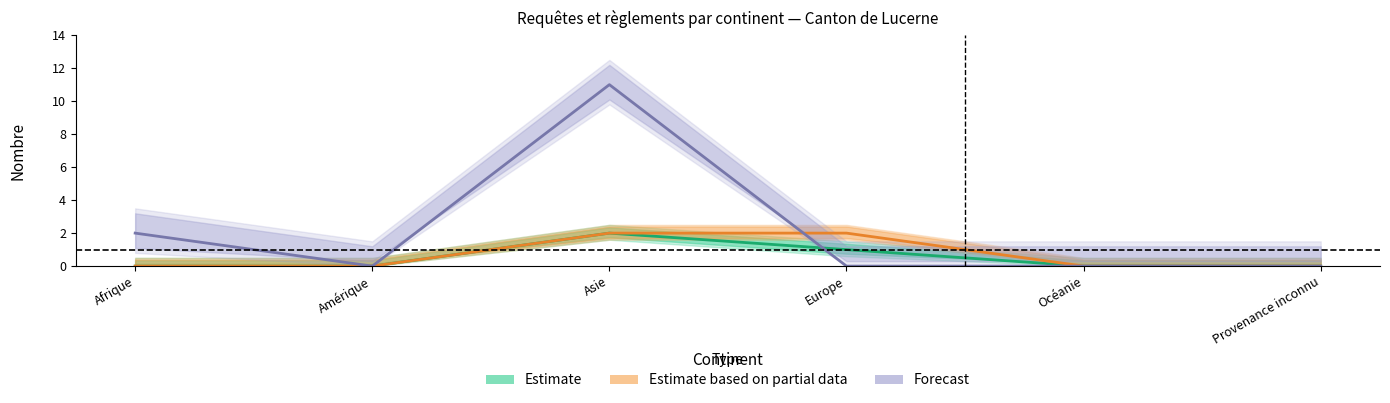

Rank the categories by Estimate based on partial data value from highest to lowest.

Asie, Europe, Afrique, Amérique, Océanie, Provenance inconnu